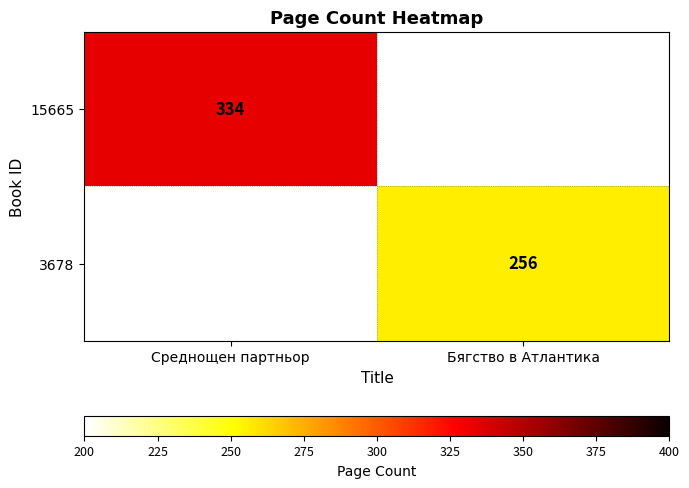

Is the value of 15665 at Среднощен партньор greater than the value of 3678 at Бягство в Атлантика?

Yes